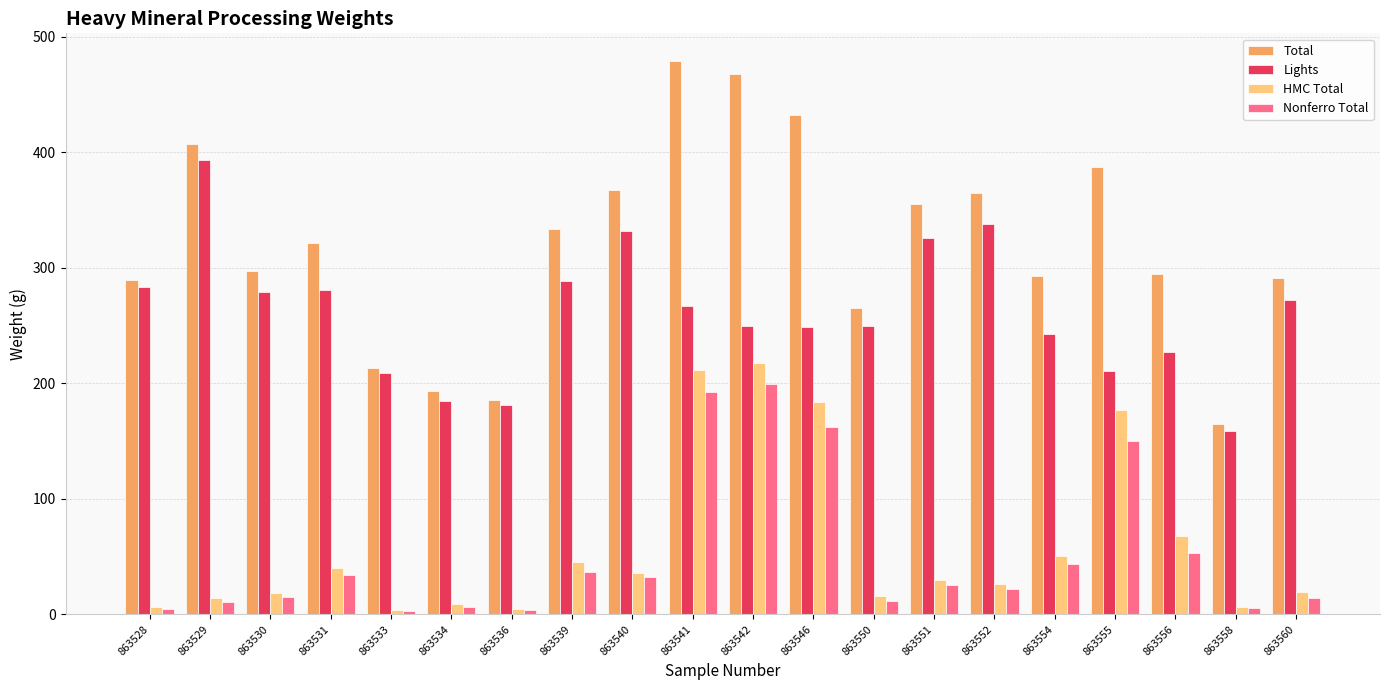

Is the value of Lights at 863539 greater than the value of HMC Total at 863560?

Yes